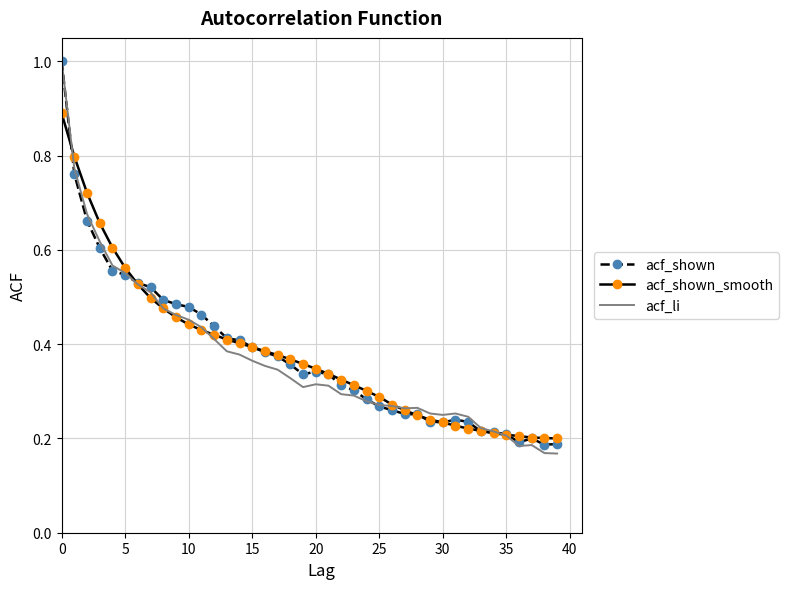

What is the greatest value displayed?

1.0